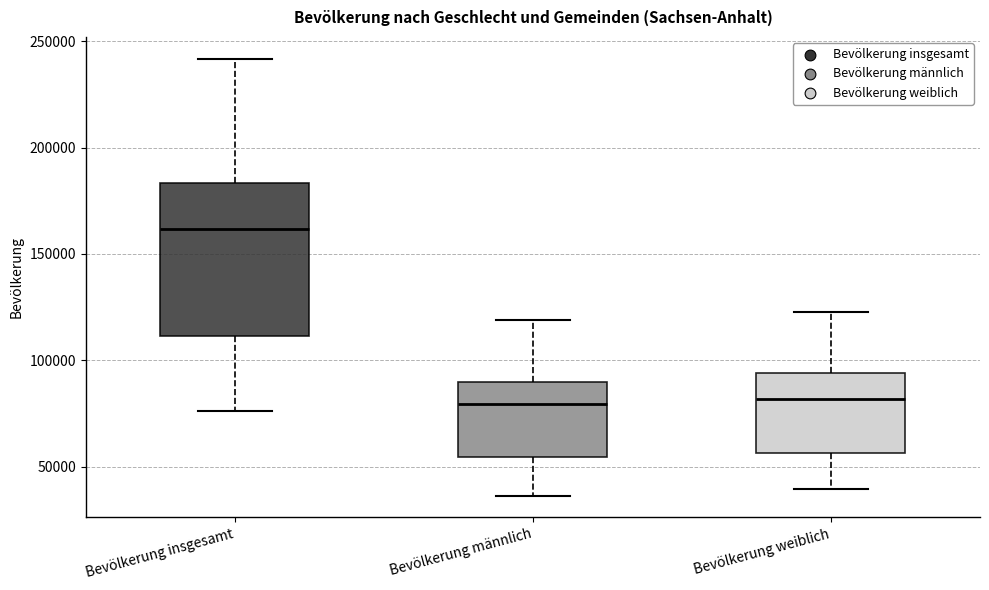

Reading left to right, read every box against the y-axis: the position of its median line, the range the box covers, and the ends of its whiskers. The values are not printed on the chart, so give them approximately, as read against the axis.

Bevölkerung insgesamt: median 160000, box 110000 to 185000, whiskers 75000 to 240000
Bevölkerung männlich: median 80000, box 55000 to 90000, whiskers 35000 to 120000
Bevölkerung weiblich: median 80000, box 55000 to 95000, whiskers 40000 to 125000